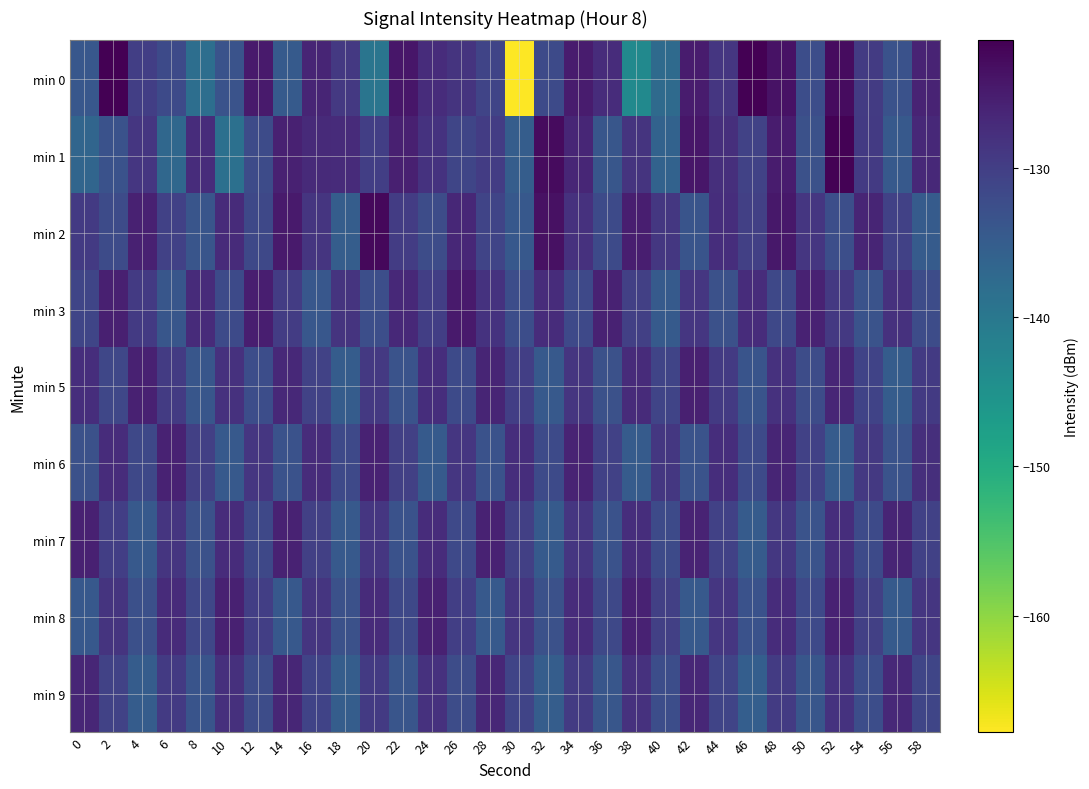

How many data points does each series have?

30